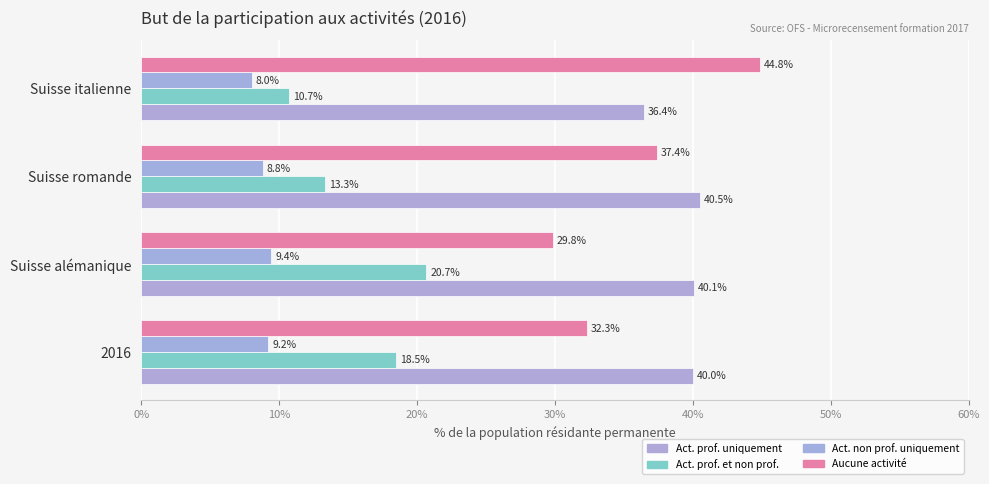

How many categories are shown in the chart?

4